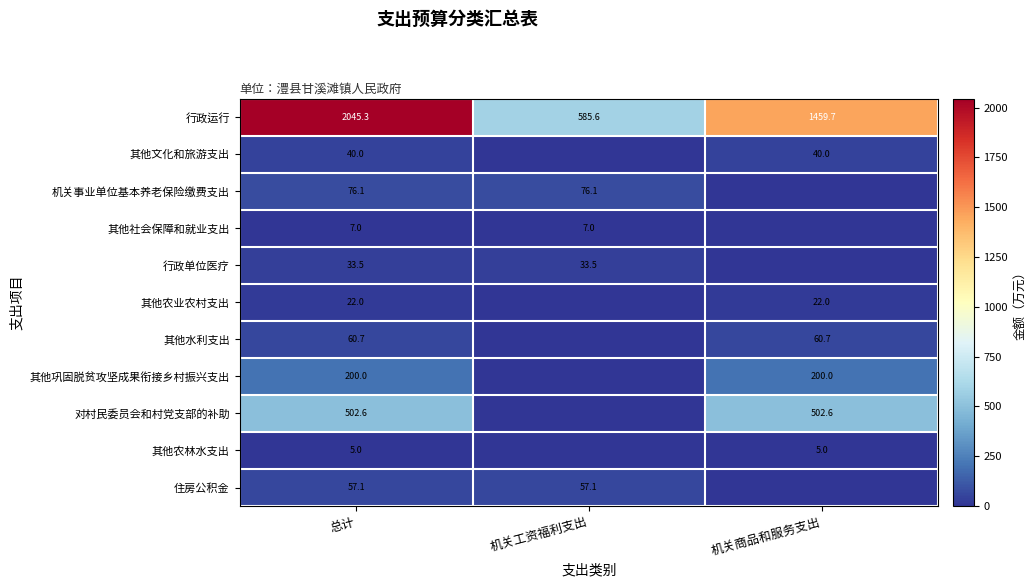

What is the sum of all 行政运行 values?

4090.6